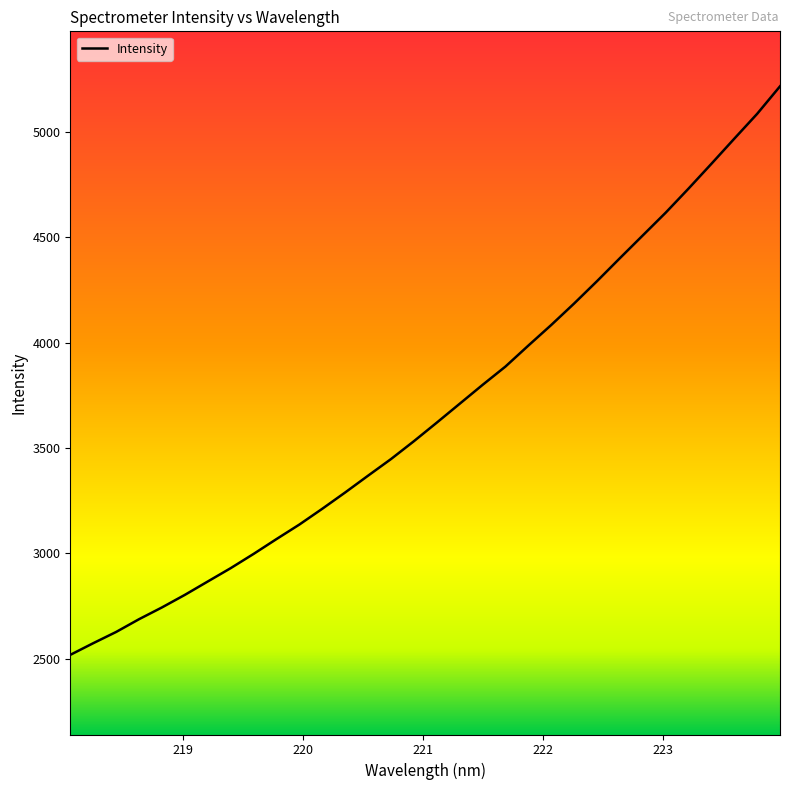

What is the difference between the maximum and minimum values?

2696.9